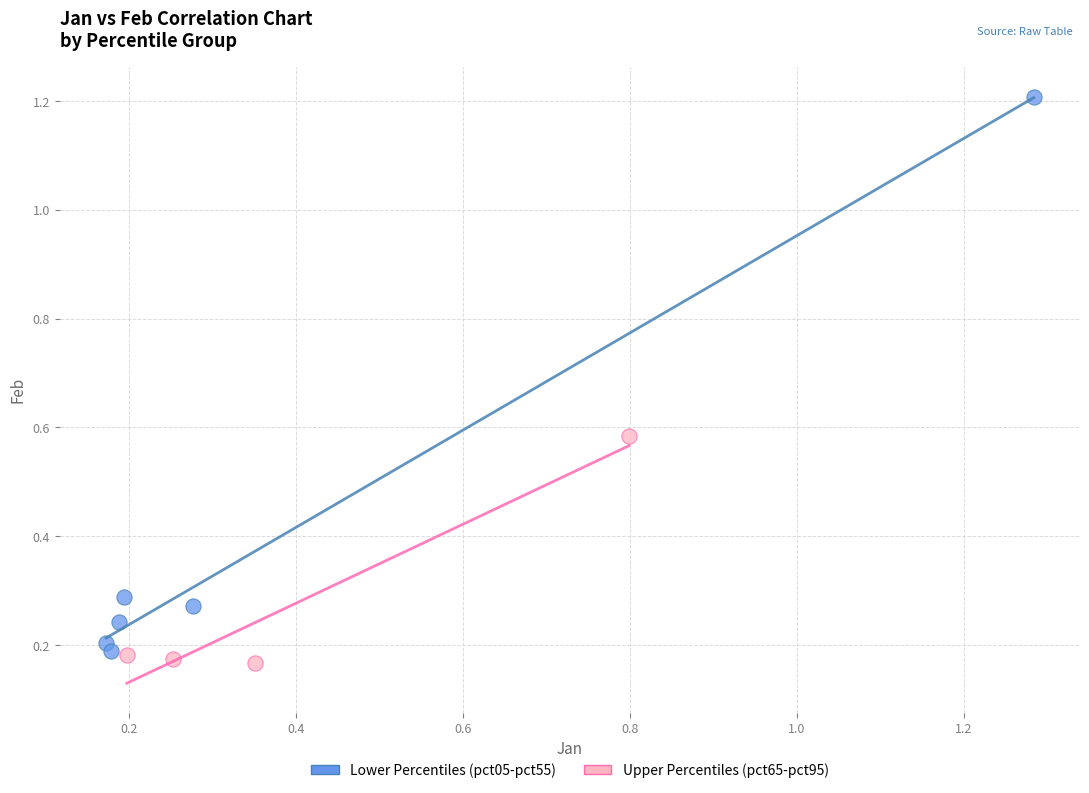

What are all the series names shown in the legend?

Lower Percentiles (pct05-pct55), Upper Percentiles (pct65-pct95)